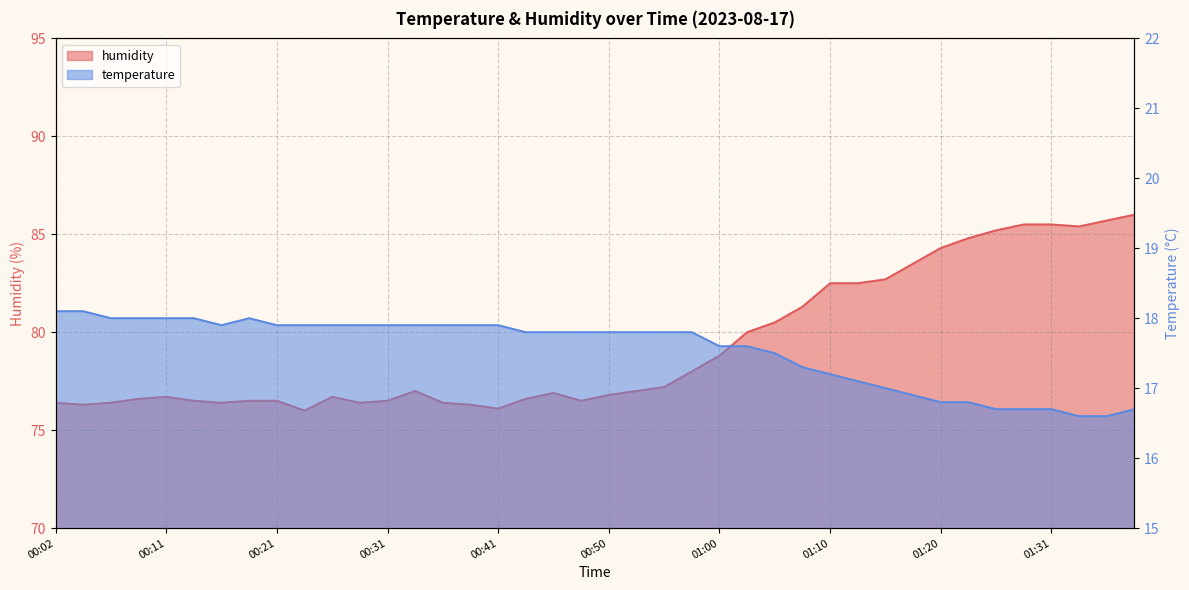

What are all the series names shown in the legend?

temperature, humidity